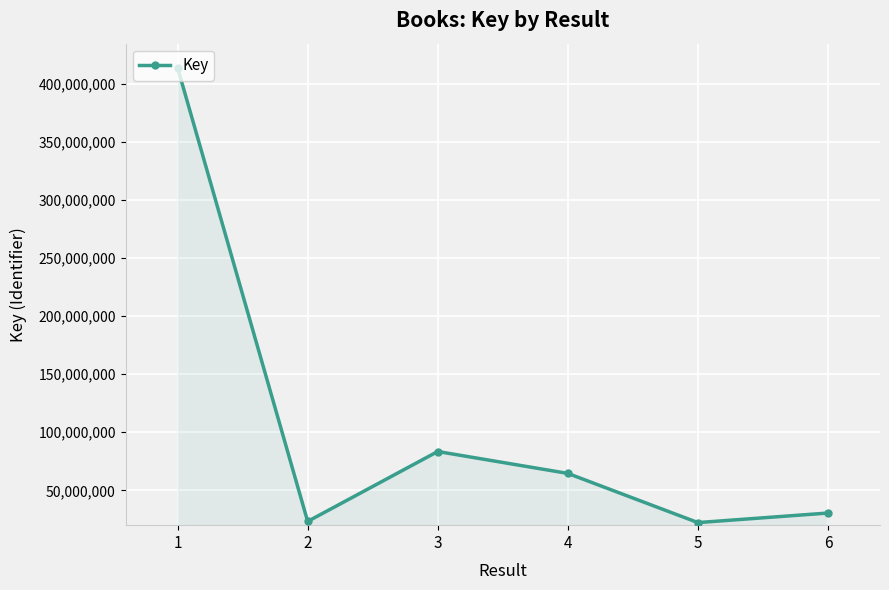

How many data points does each series have?

6